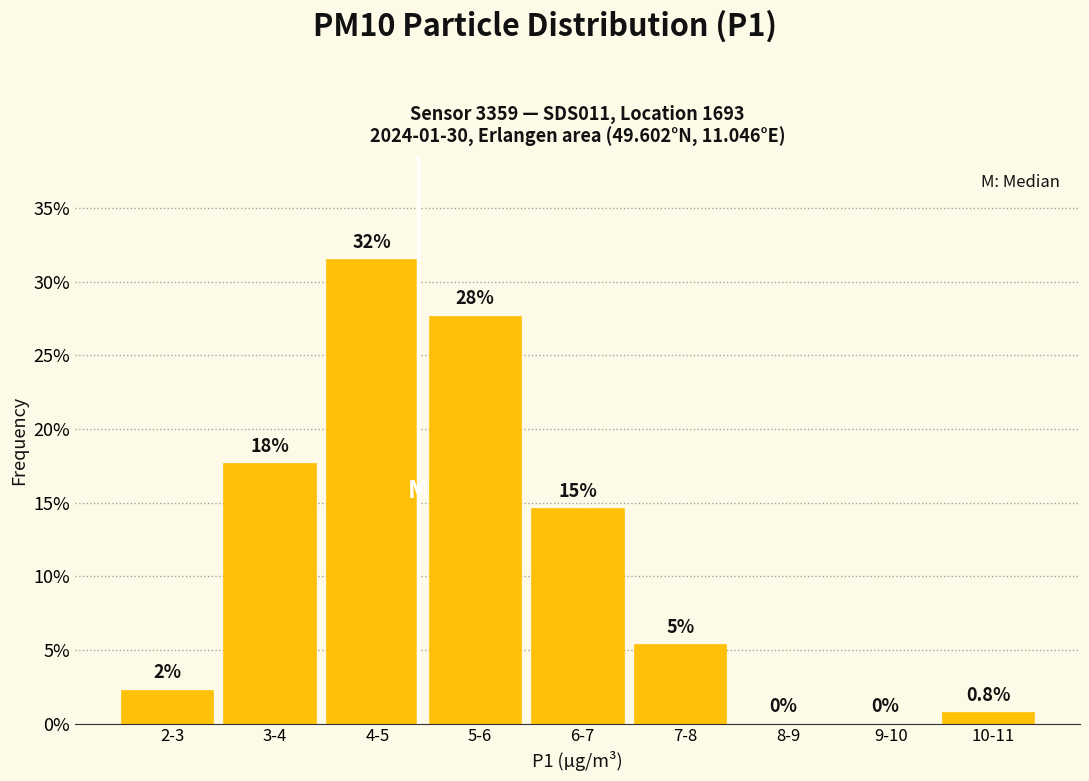

Are the bars horizontal?

No